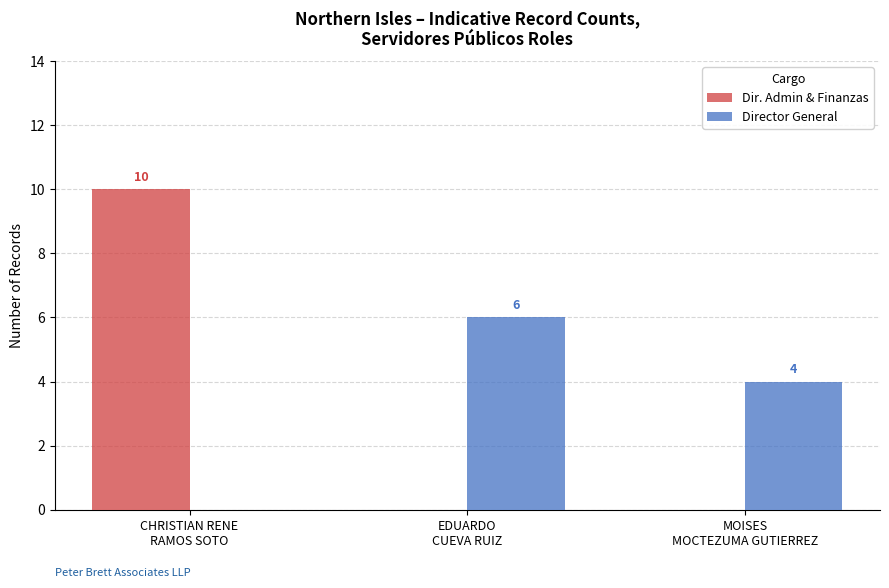

How many Dir. Admin & Finanzas values are between 0 and 10?

3